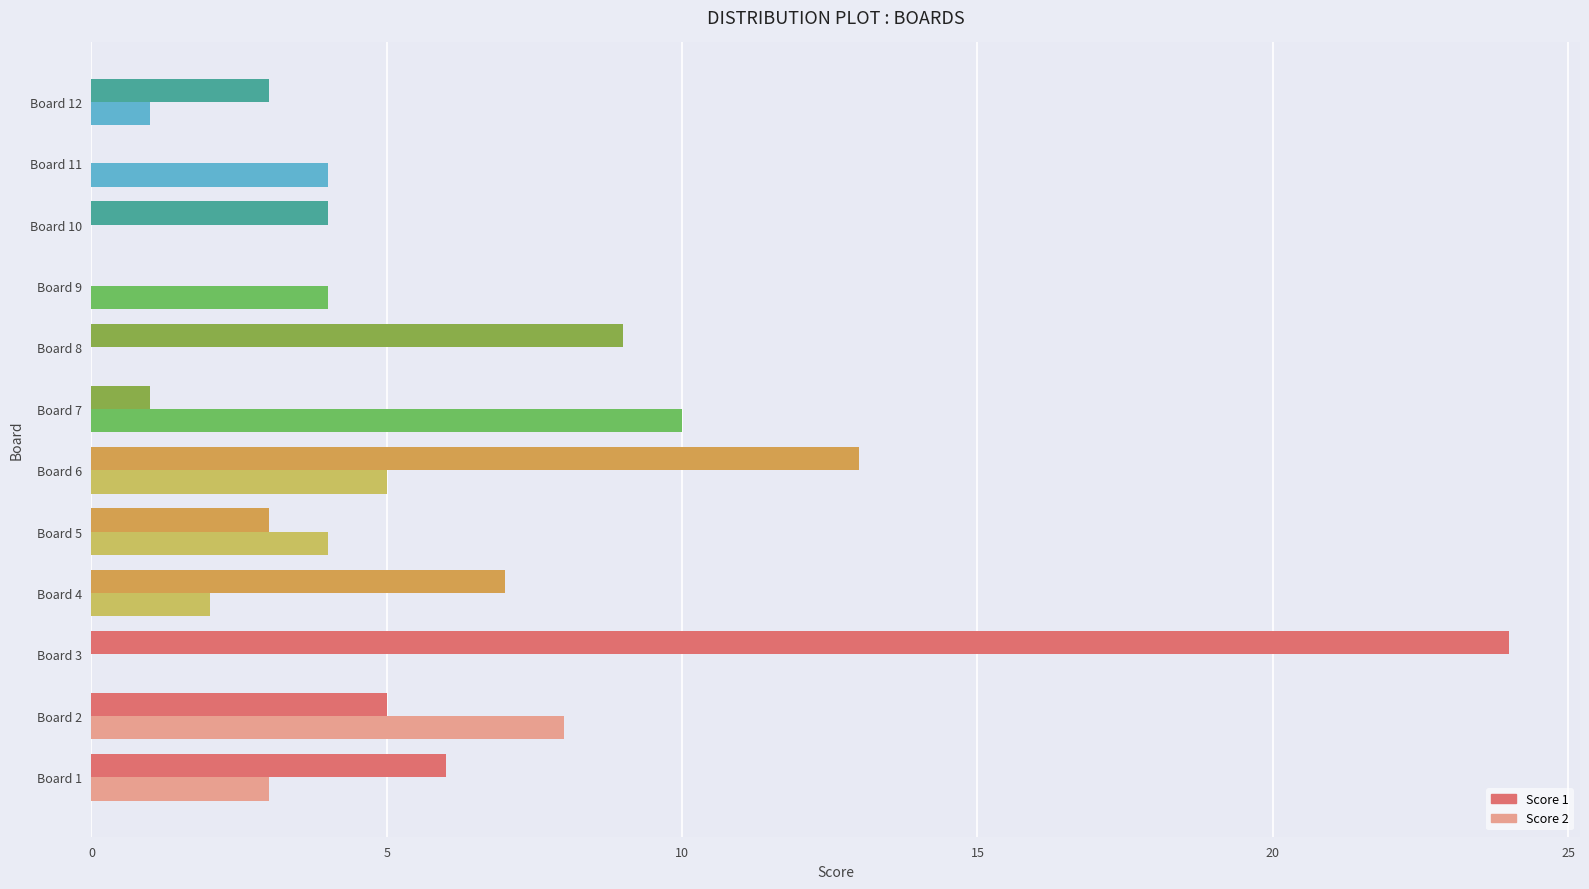

Which label corresponds to the largest value in the chart?

Board 3